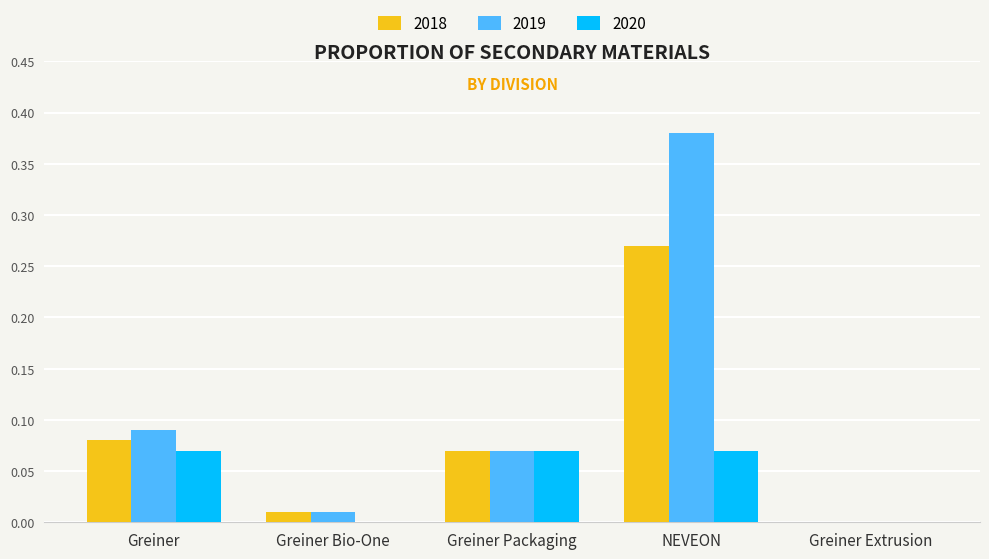

Which category has the highest value in the 2019 series?

NEVEON